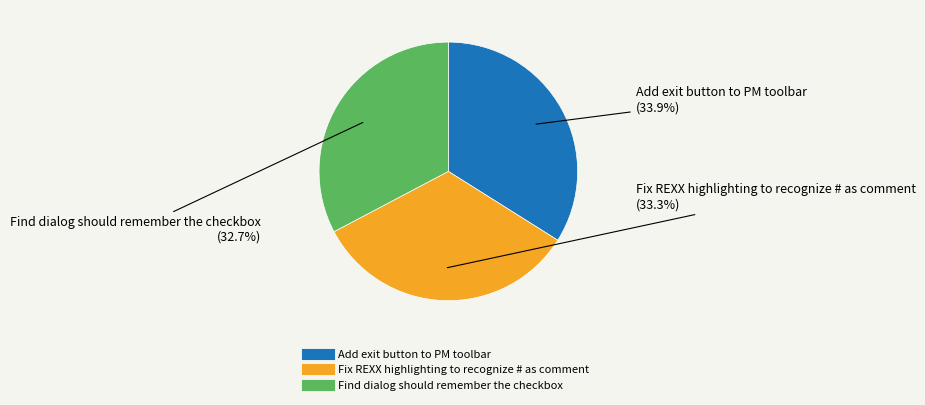

To the nearest percent, what percentage of the pie is Fix REXX highlighting to recognize # as comment?

33%